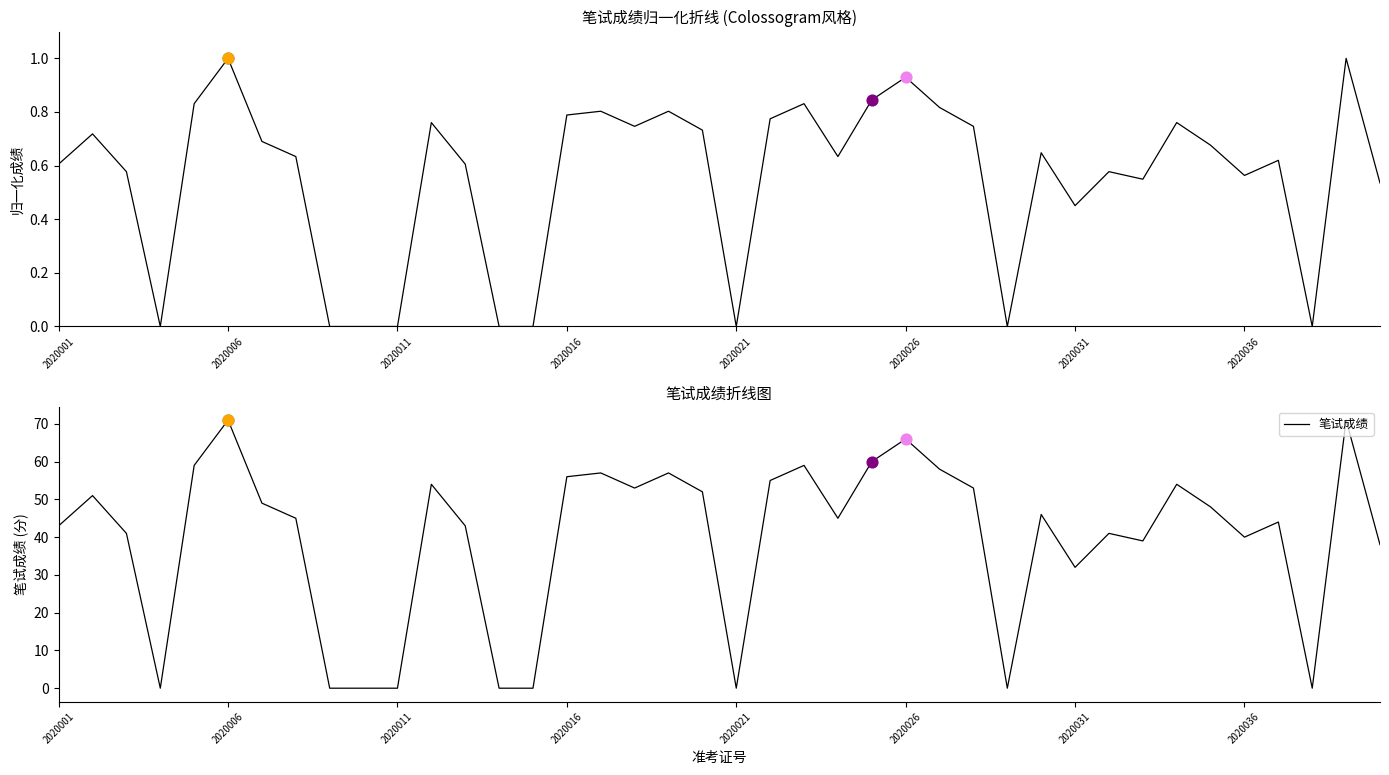

Which series has the largest total across all categories?

笔试成绩